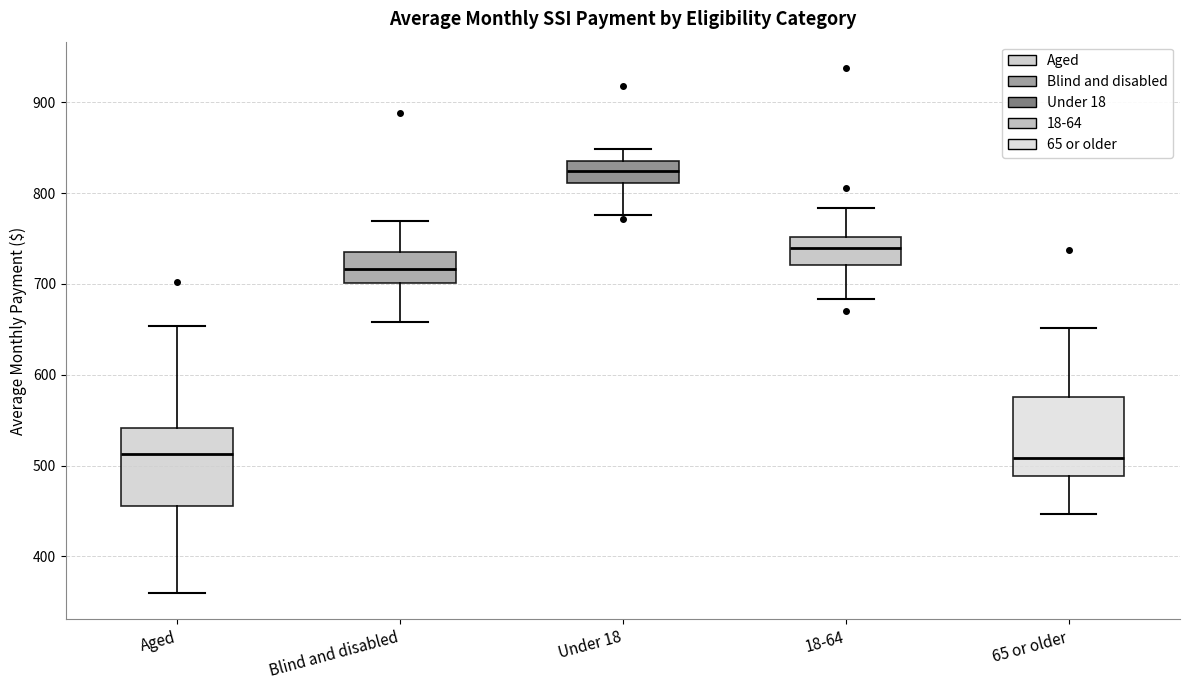

Where is the upper edge of the box for 65 or older on the y-axis? The values are not printed on the chart, so give them approximately, as read against the axis.

580